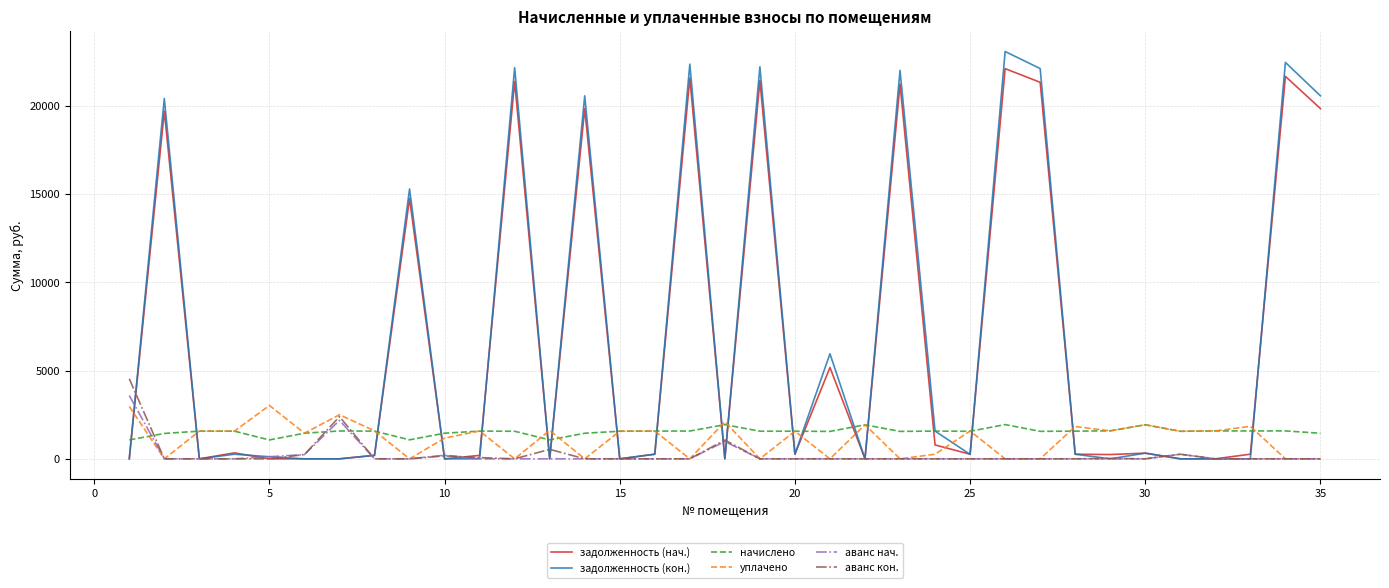

How many times do уплачено and задолженность (нач.) cross each other?

19